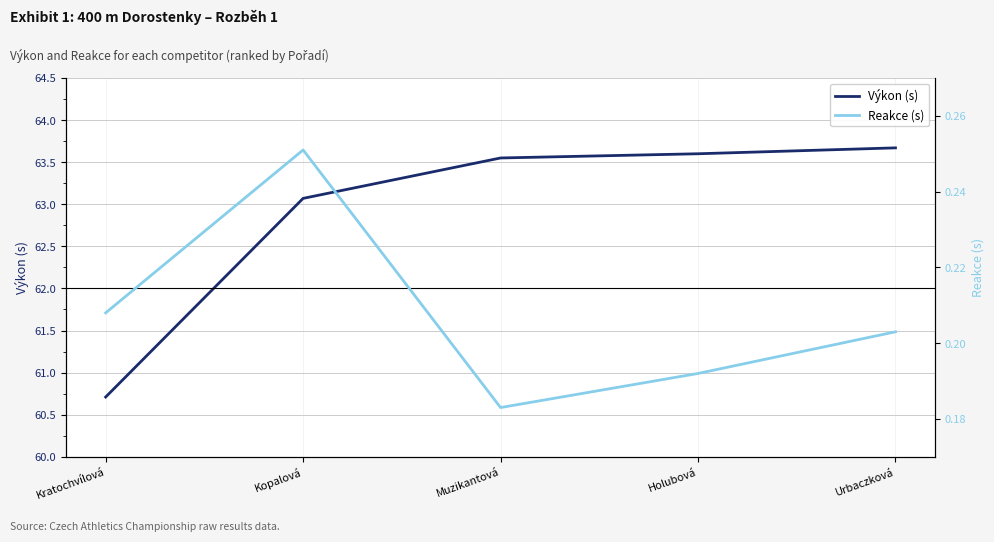

Does the chart have visible grid lines?

Yes